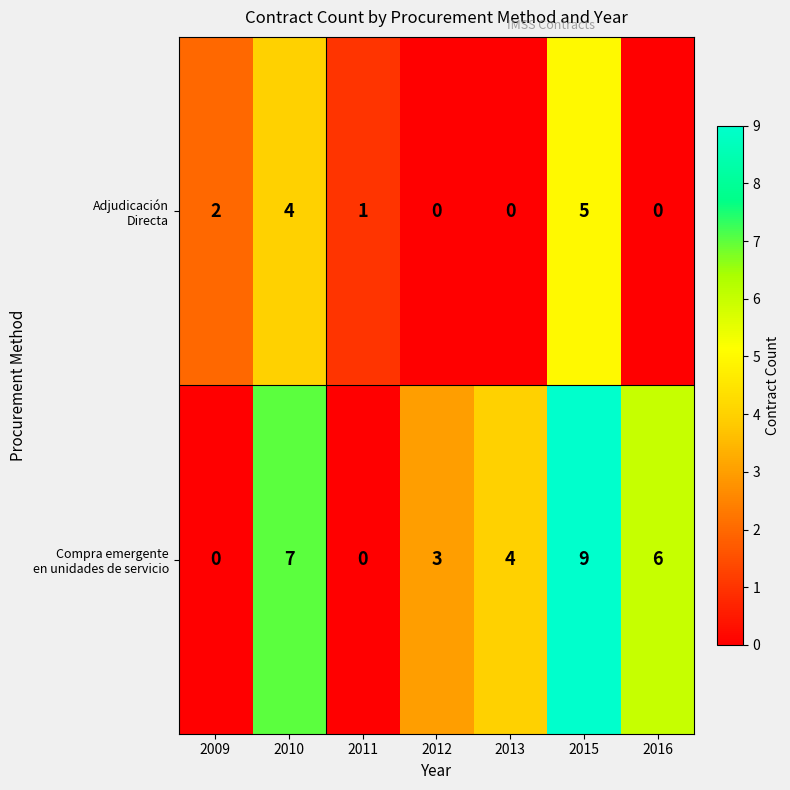

What is the greatest value displayed?

9